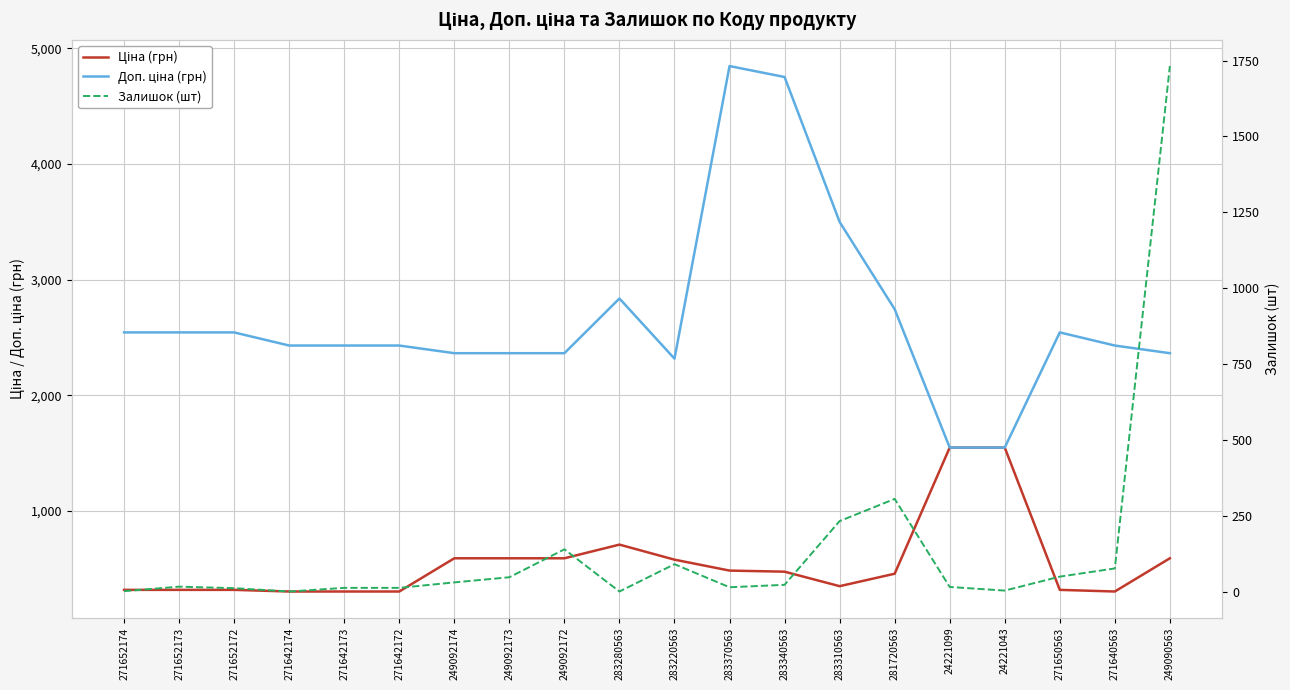

Reading right to left, extract all data points from this chart.

Ціна (грн): 249090563=591.0	271640563=303.8	271650563=317.9	24221043=1547.7	24221099=1547.7	281720563=457.4	283310563=349.9	283340563=475.1	283370563=484.6	283220563=579.1	283280563=709.1	249092172=591.0	249092173=591.0	249092174=591.0	271642172=303.8	271642173=303.8	271642174=303.8	271652172=317.9	271652173=317.9	271652174=317.9
Доп. ціна (грн): 249090563=2363.8	271640563=2430.0	271650563=2543.5	24221043=1548.0	24221099=1548.0	281720563=2744.4	283310563=3498.5	283340563=4751.3	283370563=4845.9	283220563=2316.6	283280563=2836.6	249092172=2363.8	249092173=2363.8	249092174=2363.8	271642172=2430.0	271642173=2430.0	271642174=2430.0	271652172=2543.5	271652173=2543.5	271652174=2543.5
Залишок (шт): 249090563=1732.0	271640563=77.0	271650563=50.0	24221043=4.0	24221099=16.0	281720563=306.0	283310563=233.0	283340563=23.0	283370563=15.0	283220563=91.0	283280563=1.0	249092172=140.0	249092173=48.0	249092174=31.0	271642172=13.0	271642173=13.0	271642174=1.0	271652172=12.0	271652173=17.0	271652174=2.0